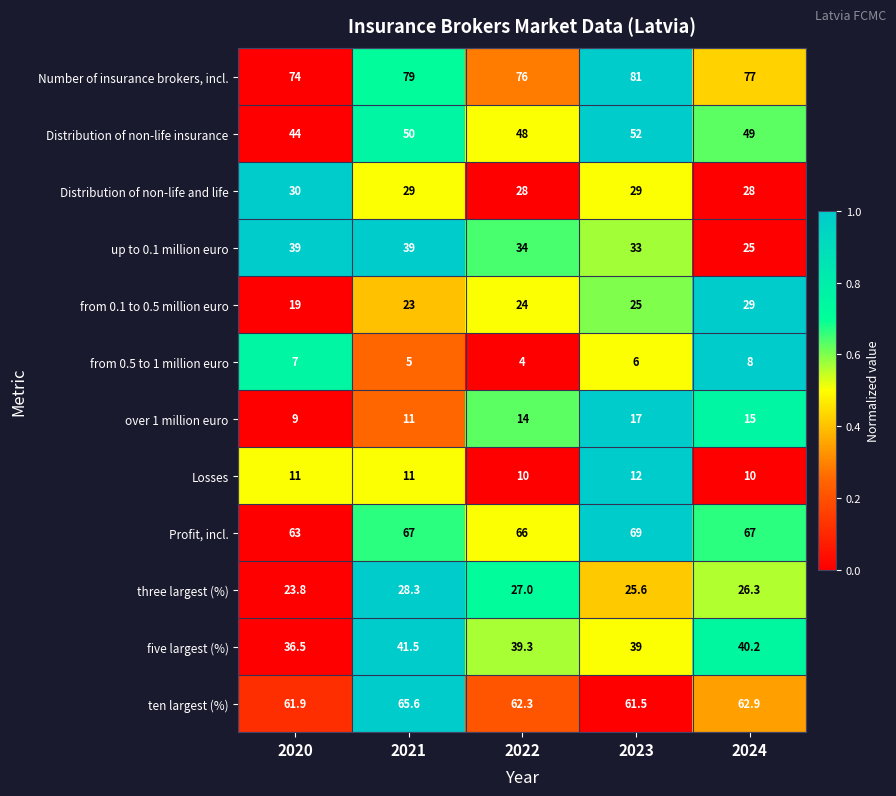

Count the Distribution of non-life and life values in the range 28 to 29.

4